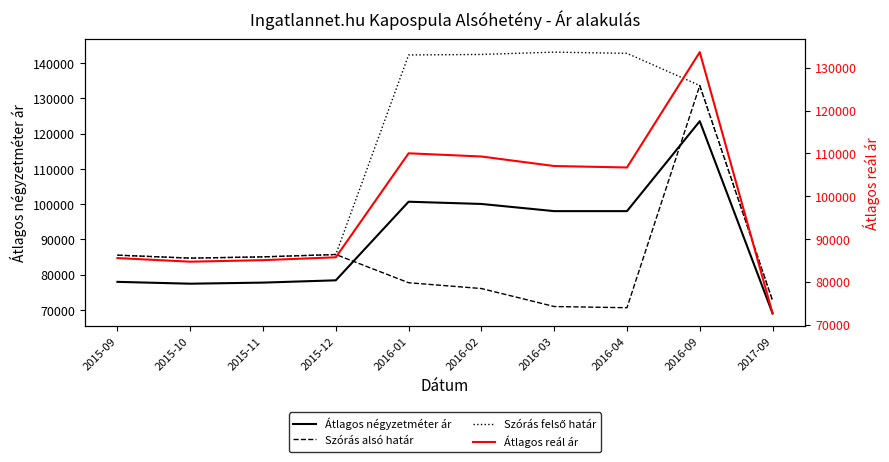

True or false: Szórás alsó határ and Szórás felső határ cross at least once.

False